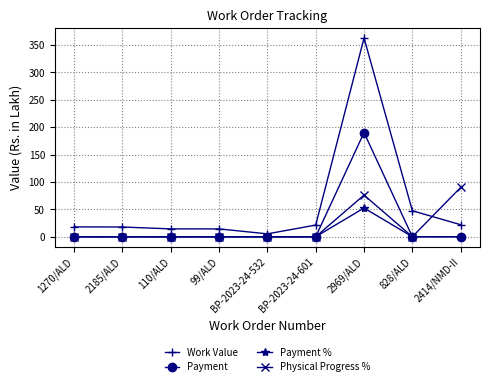

What is the spread (max minus min) of values at 1270/ALD?

18.0